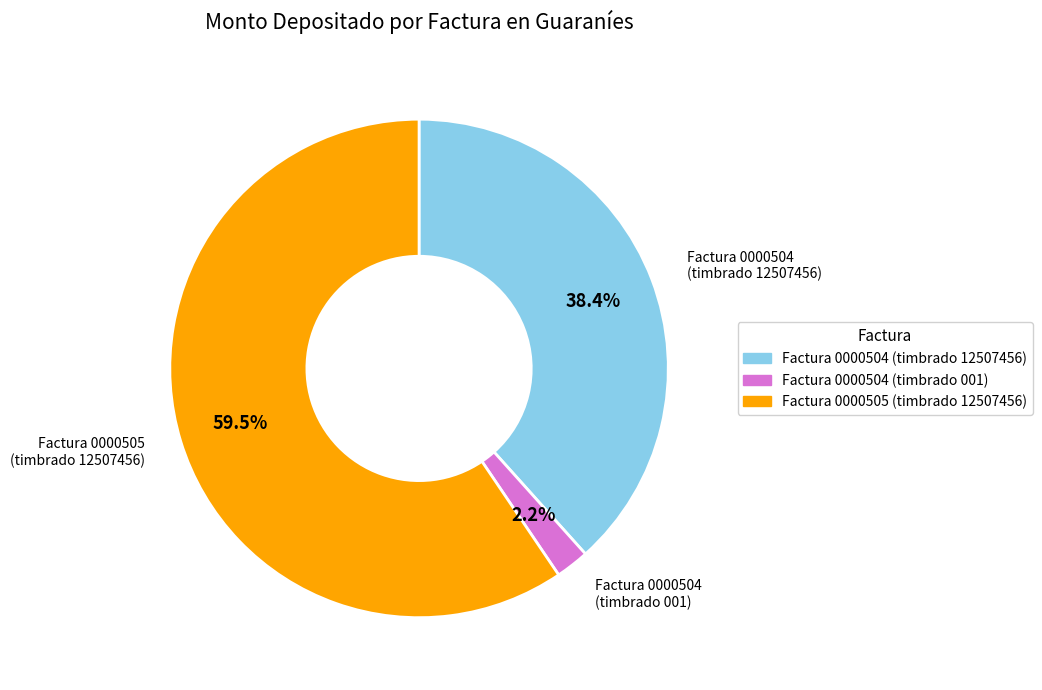

Is there a majority slice in this chart?

Yes